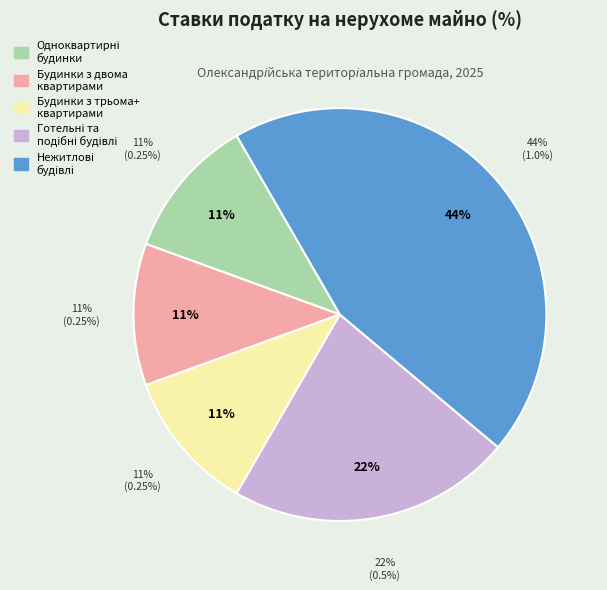

What percentage do Будівлі готельні та подібні and Одноквартирні житлові будинки together represent?

33.3%